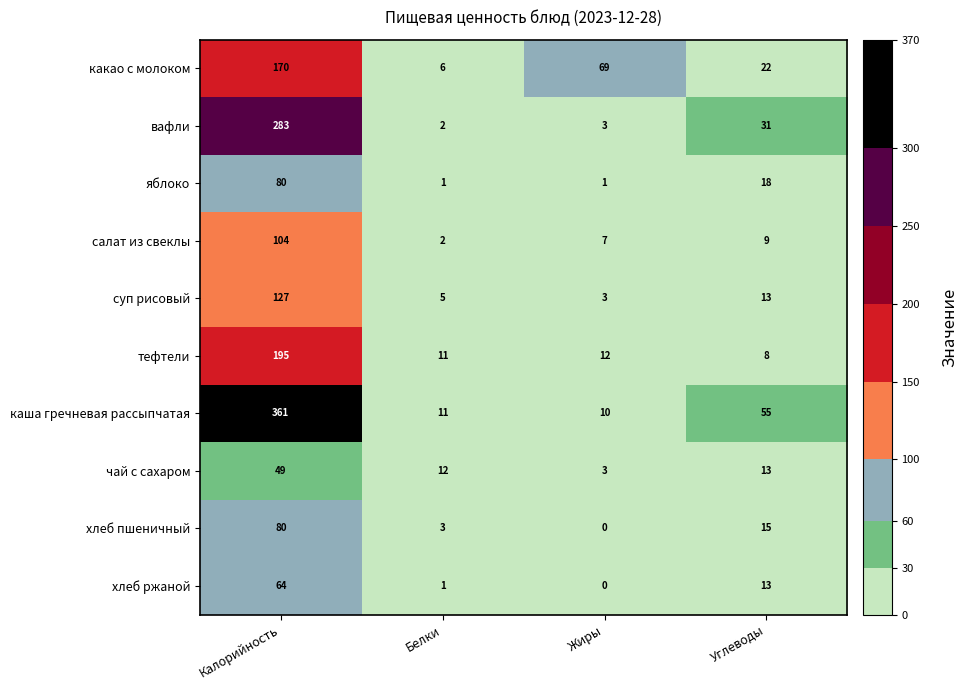

Where is каша гречневая рассыпчатая nearest to the value 185?

Углеводы